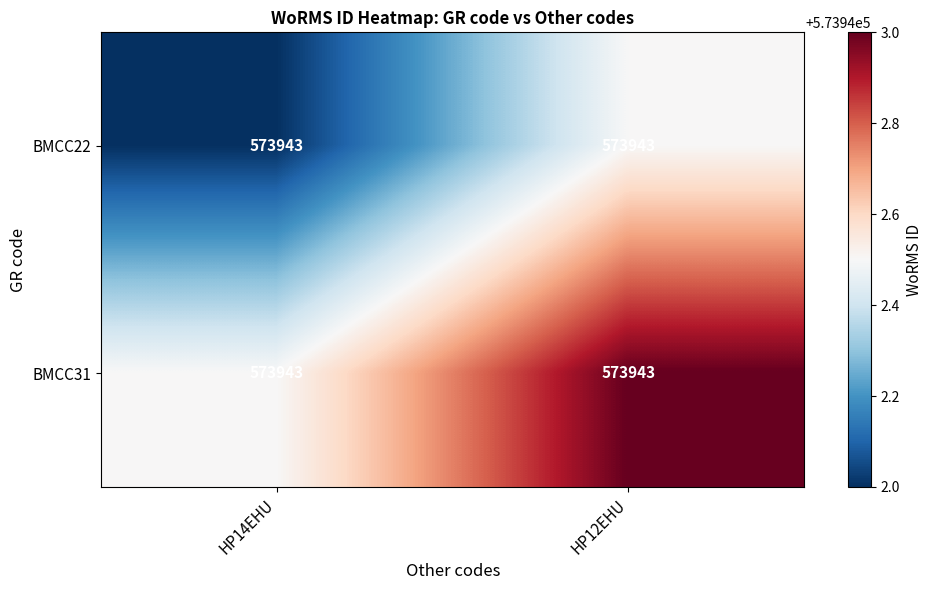

Between HP12EHU and HP14EHU, which is larger?

HP12EHU